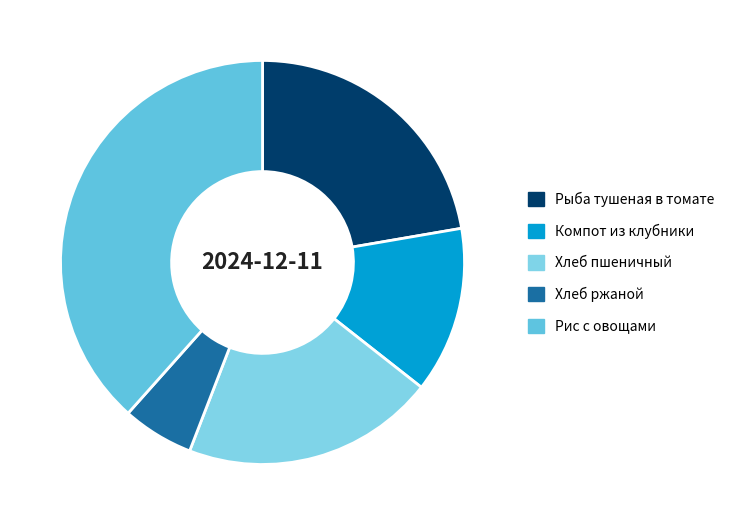

What is the largest slice in the pie chart?

Рис с овощами